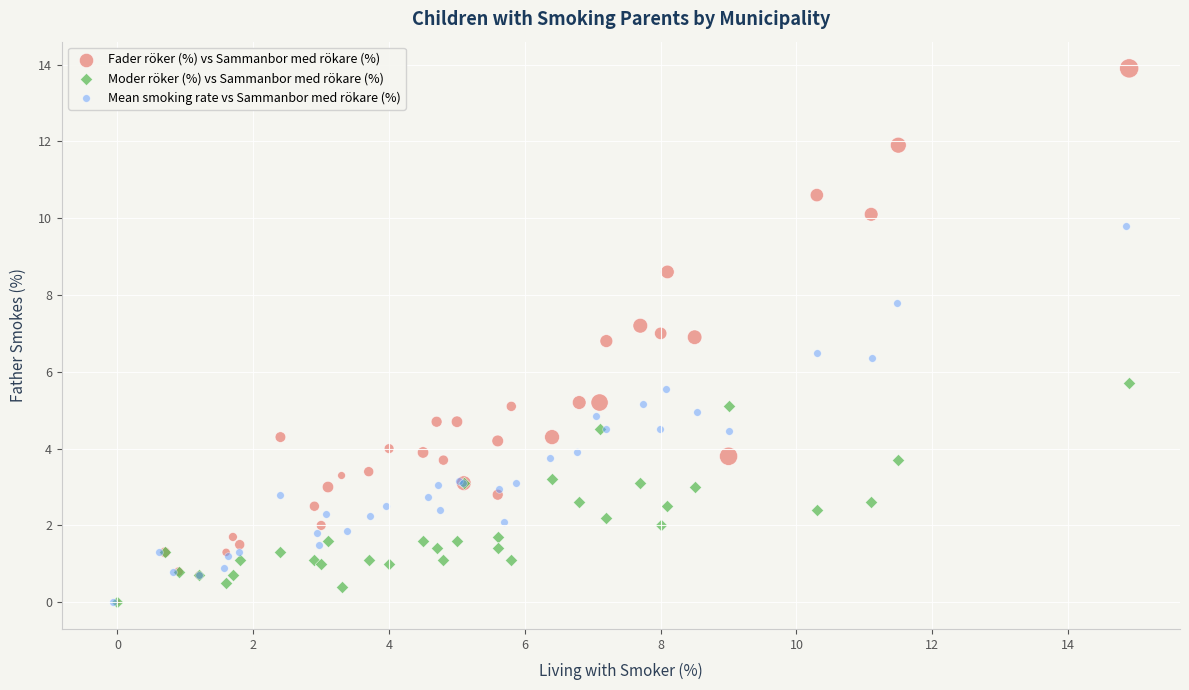

Which series contains the highest Y value?

Fader röker (%) vs Sammanbor med rökare (%)